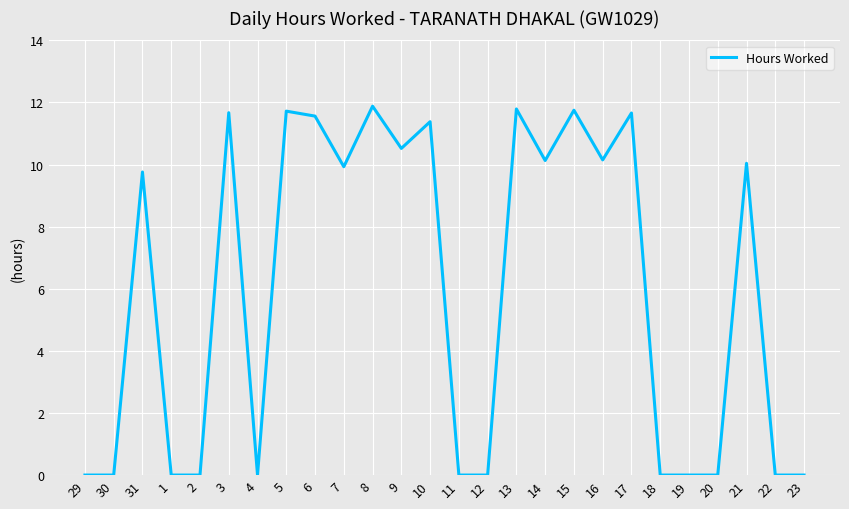

Does the chart display data point markers on the line(s)?

No